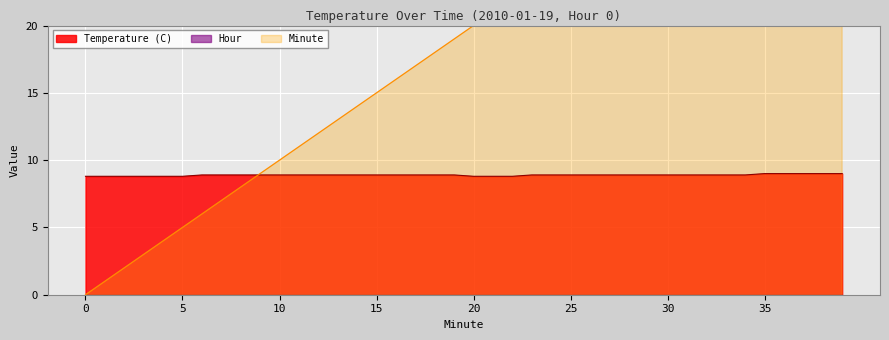

Reading right to left, extract all data points from this chart.

Temperature (C): 9.0	9.0	9.0	9.0	9.0	8.9	8.9	8.9	8.9	8.9	8.9	8.9	8.9	8.9	8.9	8.9	8.9	8.8	8.8	8.8	8.9	8.9	8.9	8.9	8.9	8.9	8.9	8.9	8.9	8.9	8.9	8.9	8.9	8.9	8.8	8.8	8.8	8.8	8.8	8.8
Minute: 39.0	38.0	37.0	36.0	35.0	34.0	33.0	32.0	31.0	30.0	29.0	28.0	27.0	26.0	25.0	24.0	23.0	22.0	21.0	20.0	19.0	18.0	17.0	16.0	15.0	14.0	13.0	12.0	11.0	10.0	9.0	8.0	7.0	6.0	5.0	4.0	3.0	2.0	1.0	0.0